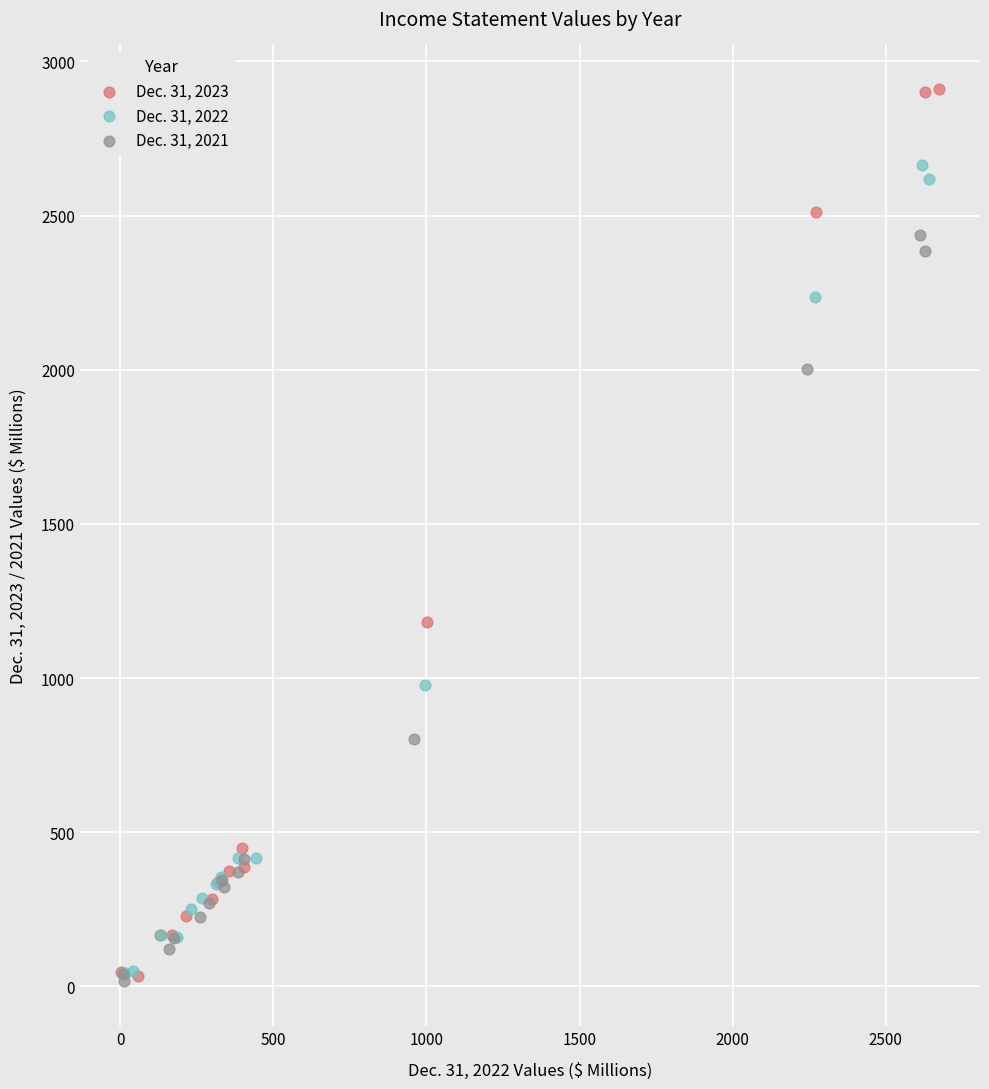

Which series reaches the maximum Y coordinate?

Dec. 31, 2023